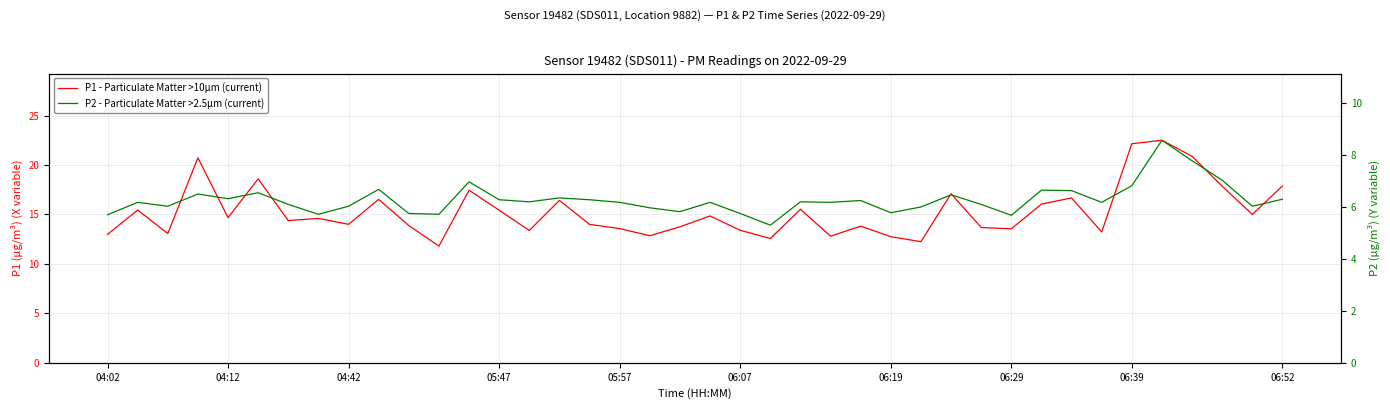

In P2 - Particulate Matter >2.5µm (current), how many points are lower than both neighbors (excluding endpoints)?

12